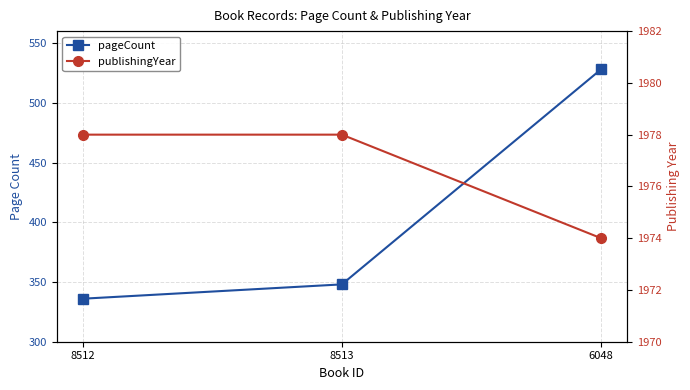

Rank the series by their average value, from highest to lowest.

publishingYear, pageCount